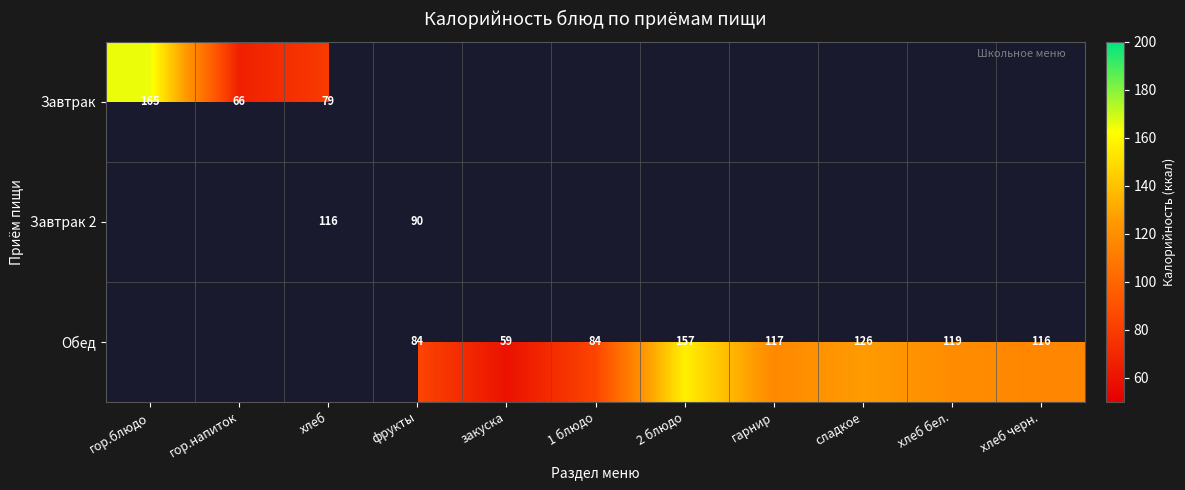

Is the value of Обед at 1 блюдо greater than the value of Завтрак 2 at фрукты?

No